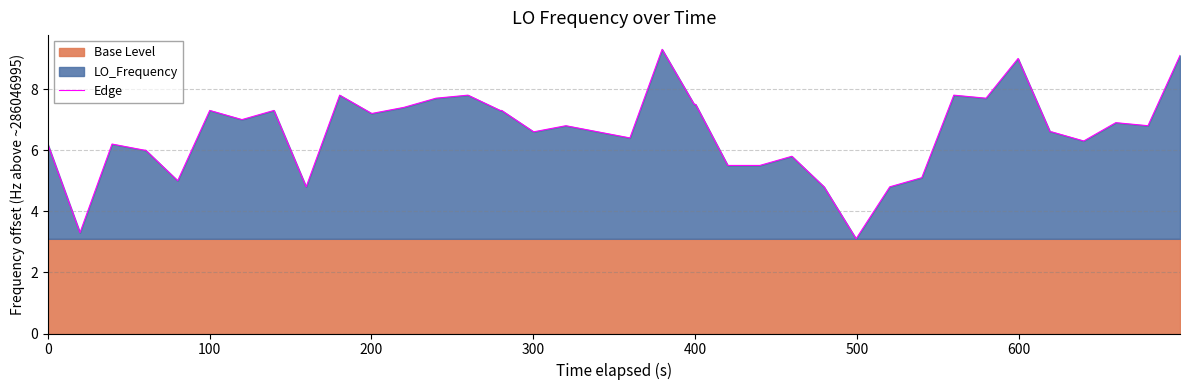

What is the lowest value of the Edge series?

3.1